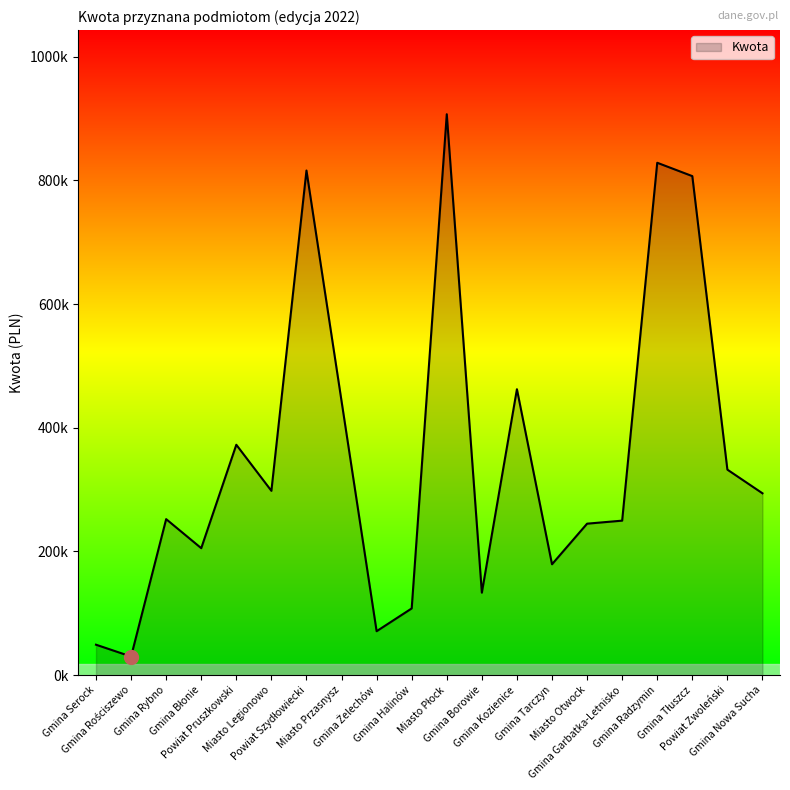

Between Gmina Radzymin and Gmina Halinów, which is larger?

Gmina Radzymin